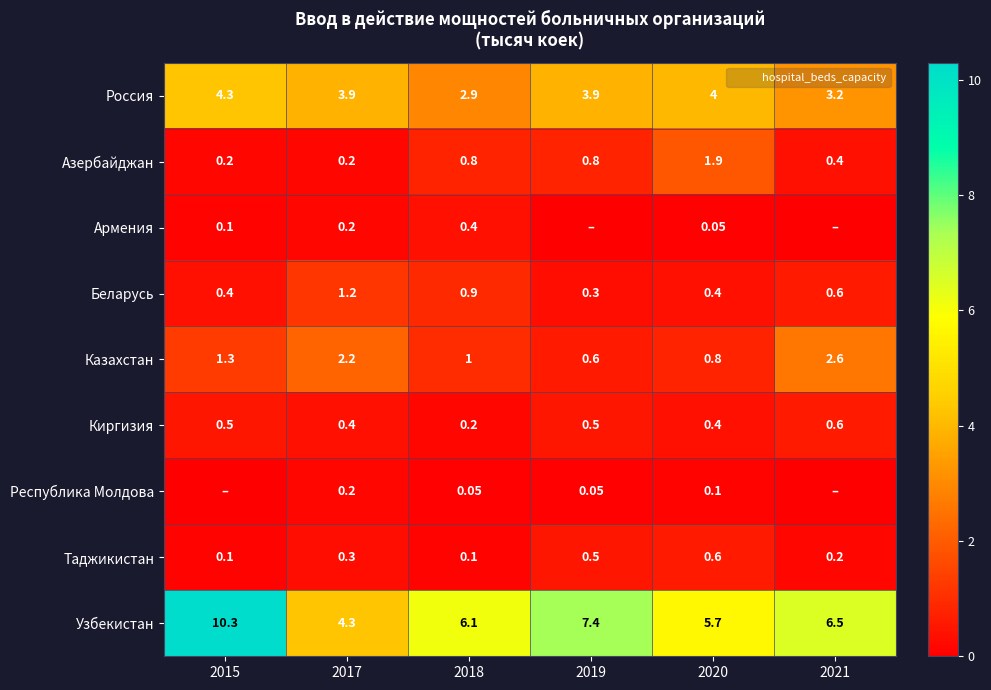

The Республика Молдова series shows 0.1 at 2019. True or false?

True